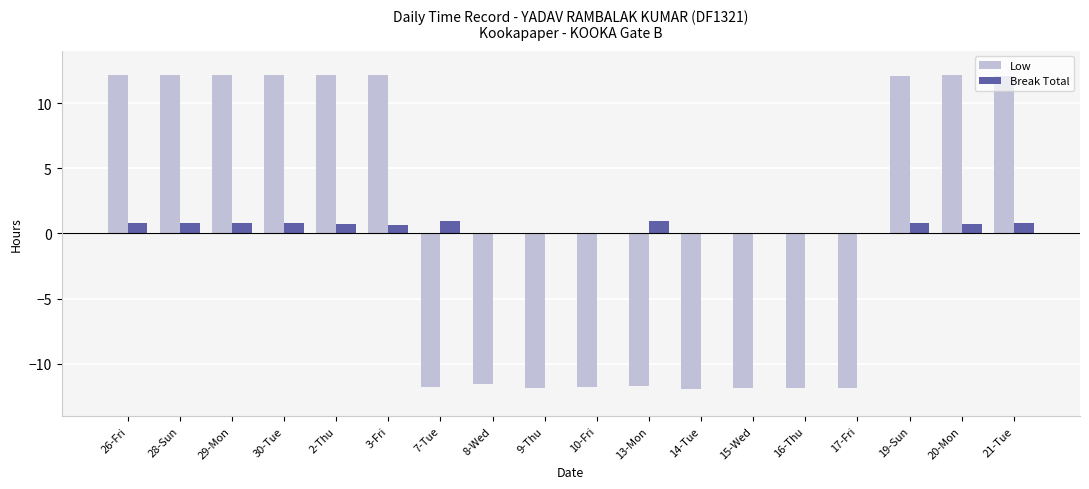

At which label does Low first exceed 12?

26-Fri